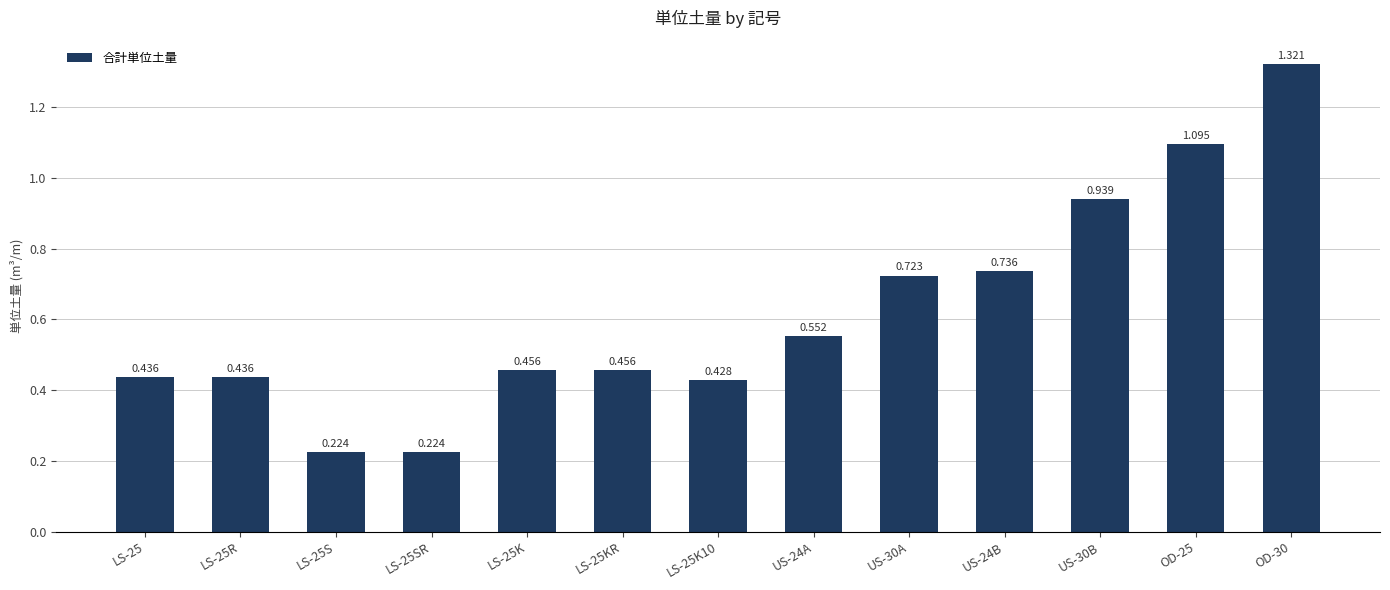

Which category has the highest value across all series?

OD-30